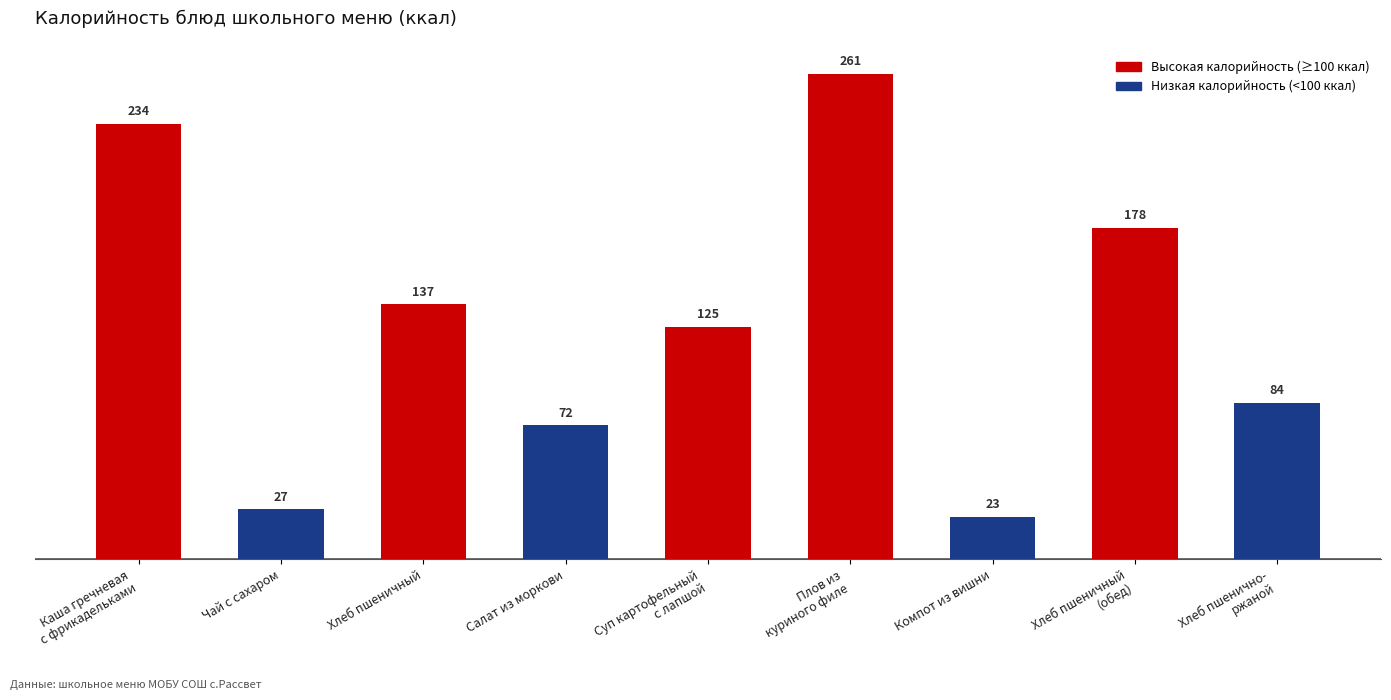

What is the change in value from Хлеб пшеничный to Хлеб пшенично-
ржаной?

-53